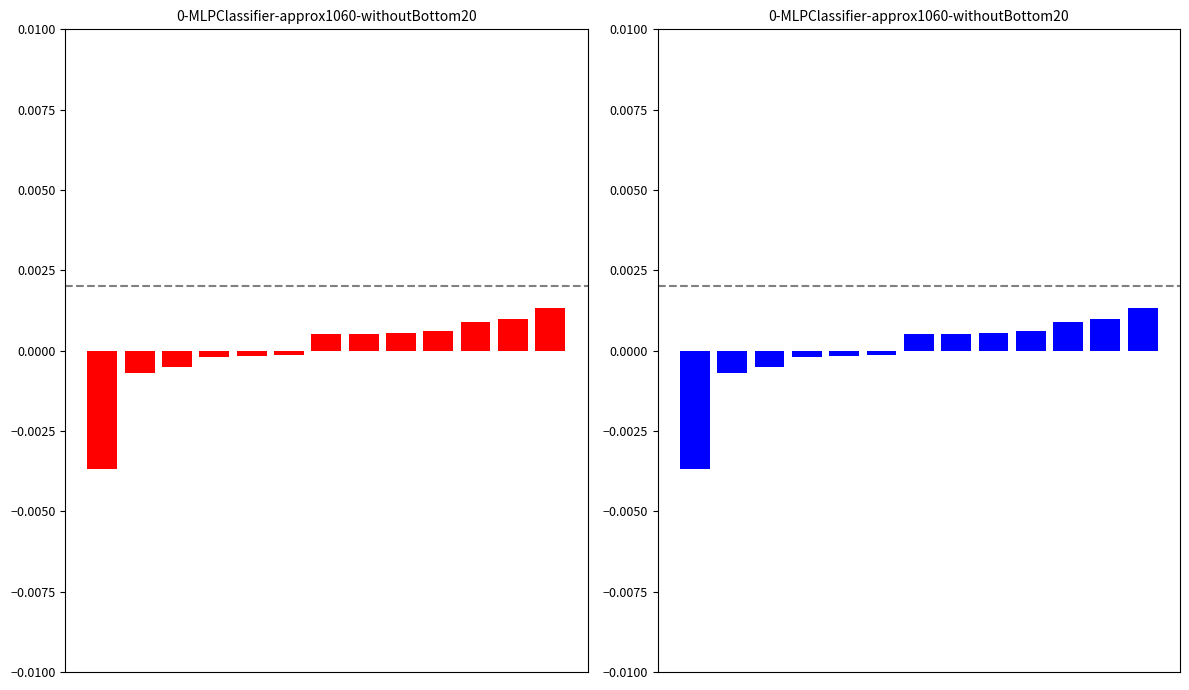

How many positive values are there?

7